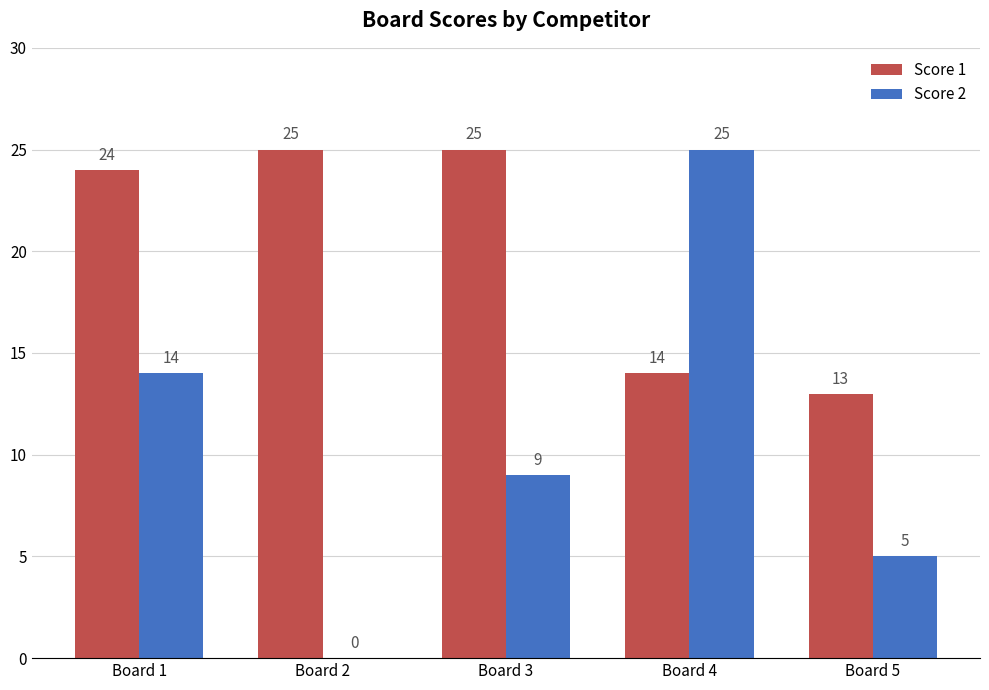

At which category is the sum across all series the highest?

Board 4